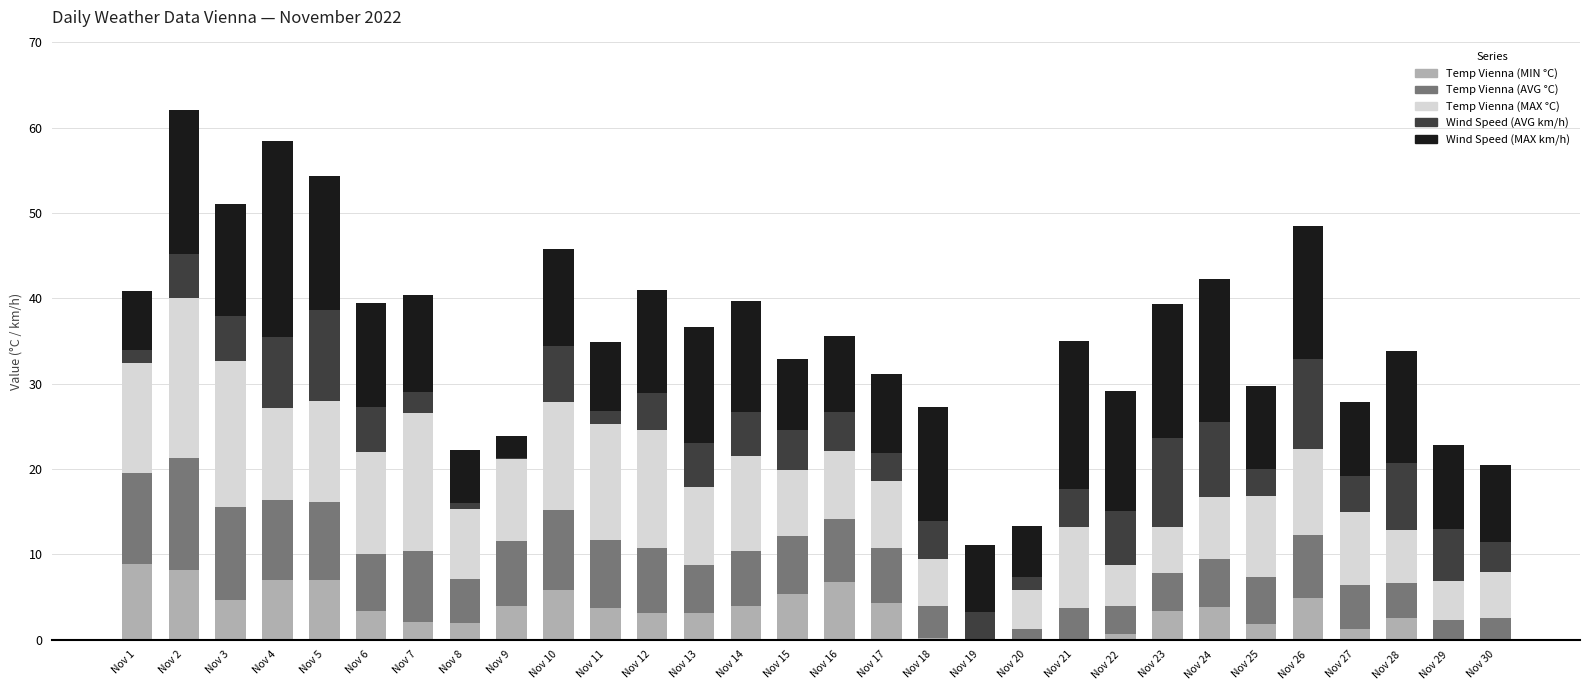

The value of Temp Vienna (MIN °C) at Nov 3 is 4.7. True or false?

True